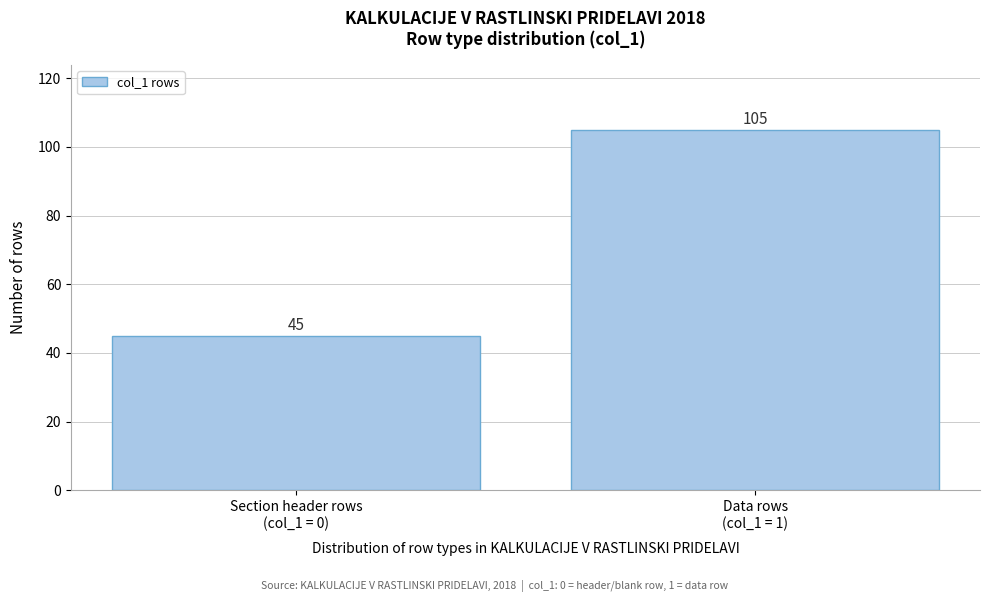

Reading left to right, transcribe all the data shown in this chart.

45	105